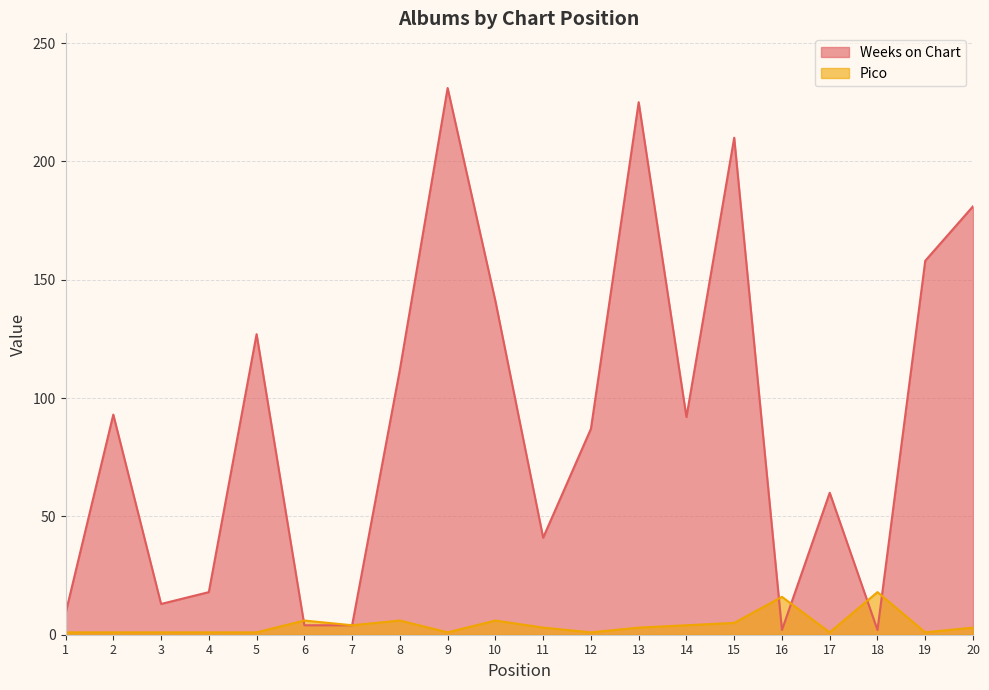

What is the difference between the maximum and minimum values in the Pico series?

17